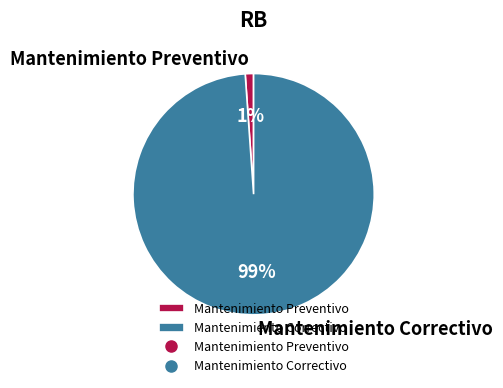

Combined, do Mantenimiento Correctivo and Mantenimiento Preventivo account for over 50%?

Yes